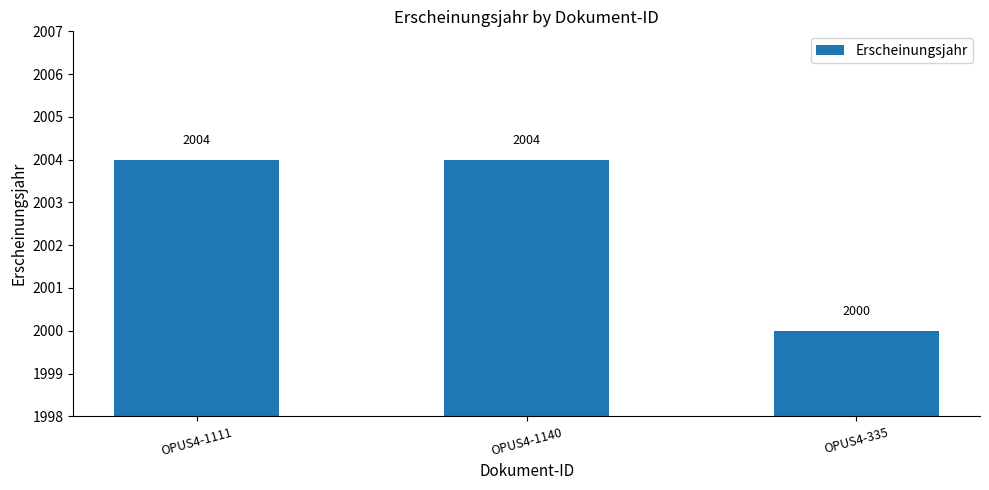

Reading left to right, extract all data points from this chart.

2004	2004	2000